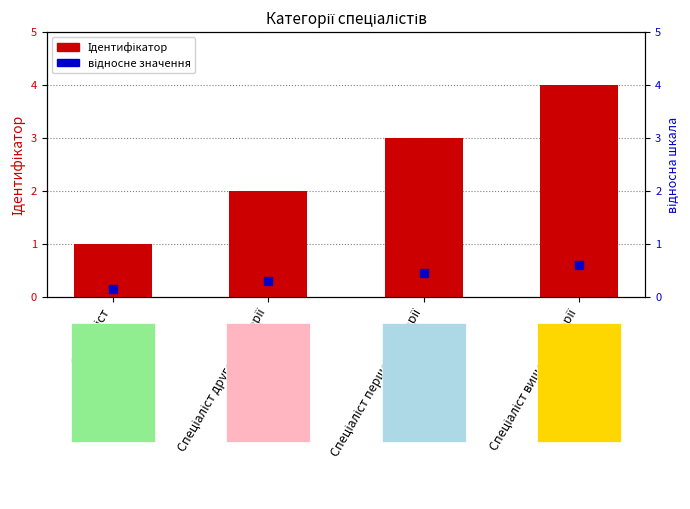

What is the total value across all series at Спеціаліст вищої категорії?

4.6